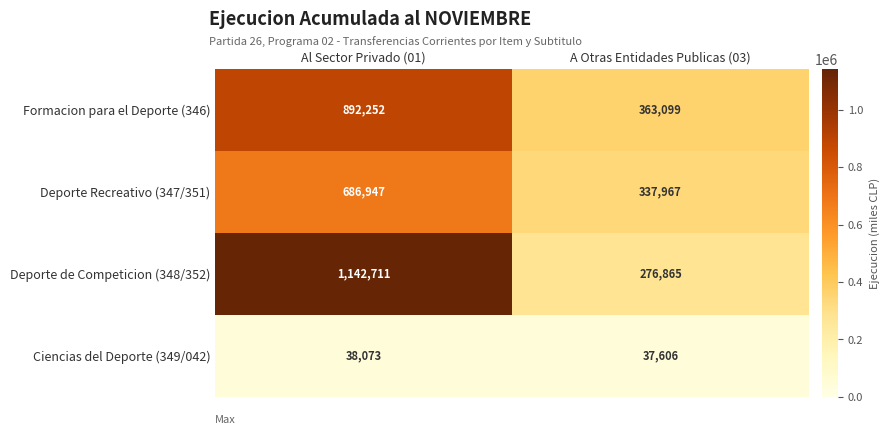

At which category is the sum across all series the highest?

Al Sector Privado (01)